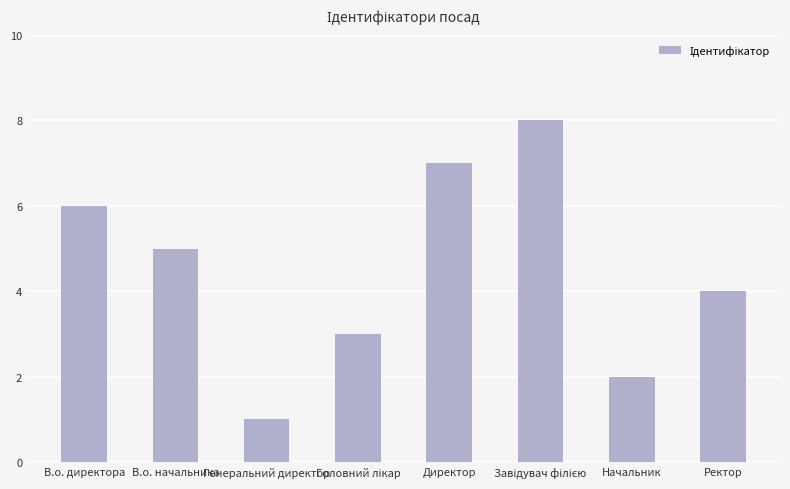

At which label does the data first exceed 5?

В.о. директора